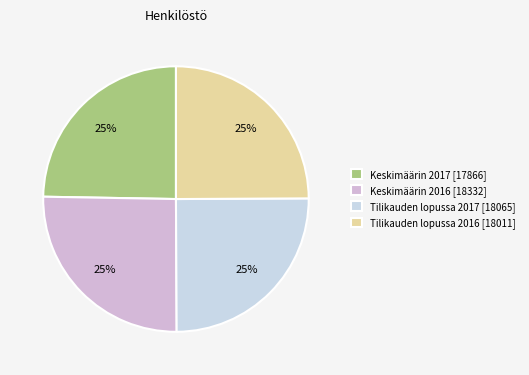

How many segments does this pie chart have?

4